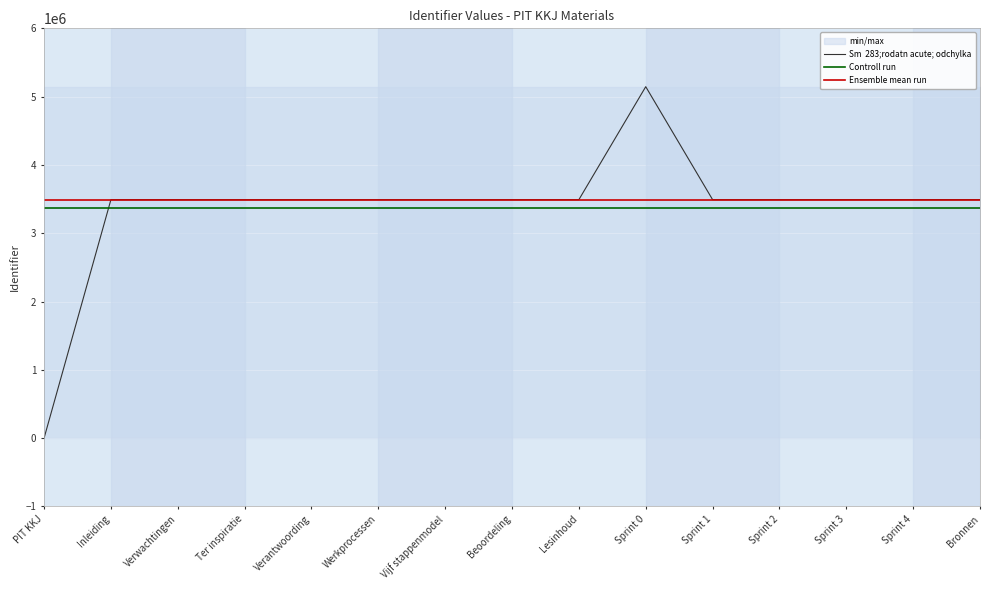

What is the spread (max minus min) of values at Lesinhoud?

122438.1